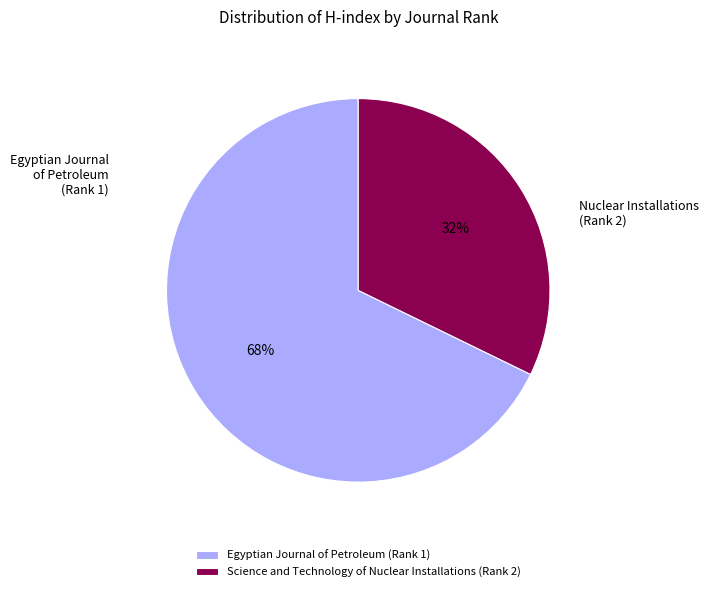

The Science and Technology of Nuclear Installations (Rank 2) slice represents 39% of the pie. True or false?

False